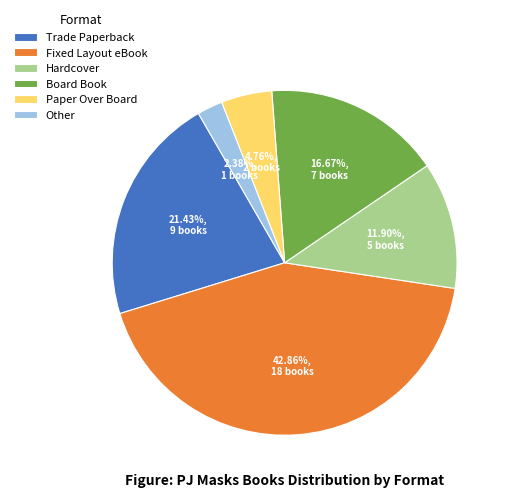

True or false: Board Book accounts for 17% of the total.

True